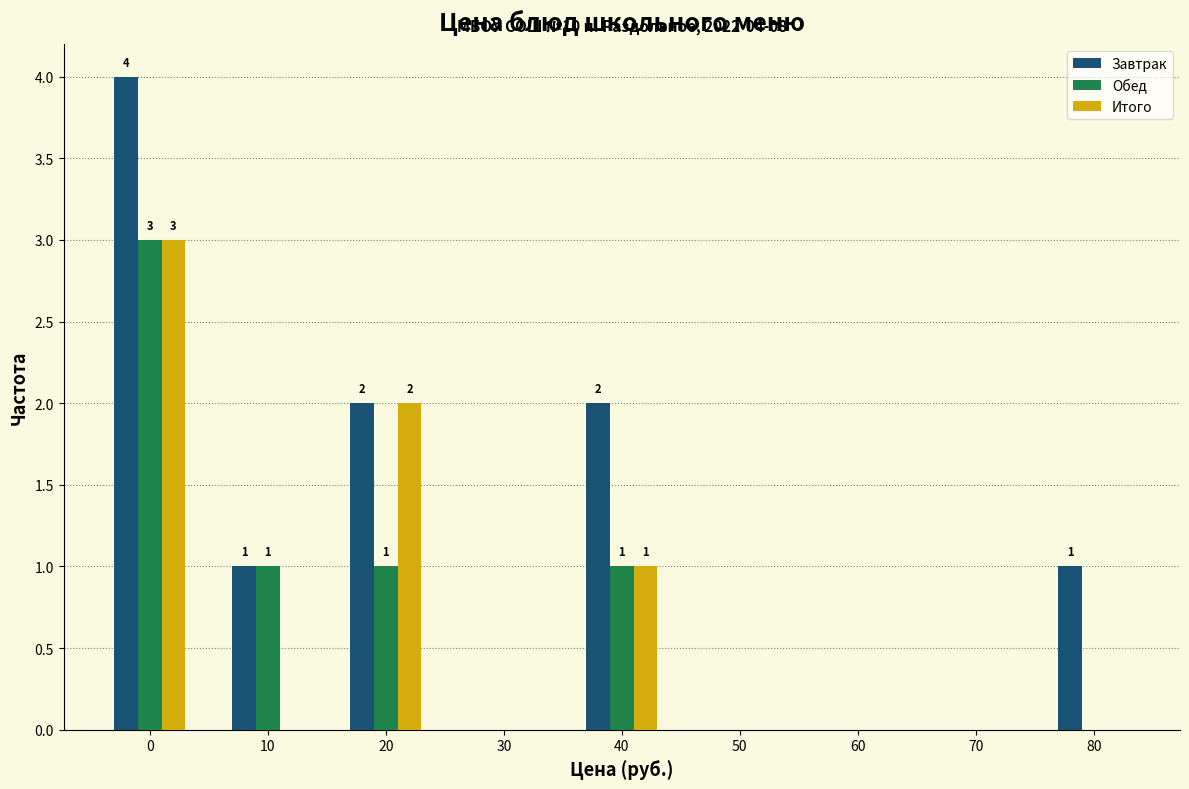

Reading left to right, transcribe all the data shown in this chart.

Завтрак: 0=4	10=1	20=2	30=0	40=2	50=0	60=0	70=0	80=1
Обед: 0=3	10=1	20=1	30=0	40=1	50=0	60=0	70=0	80=0
Итого: 0=3	10=0	20=2	30=0	40=1	50=0	60=0	70=0	80=0